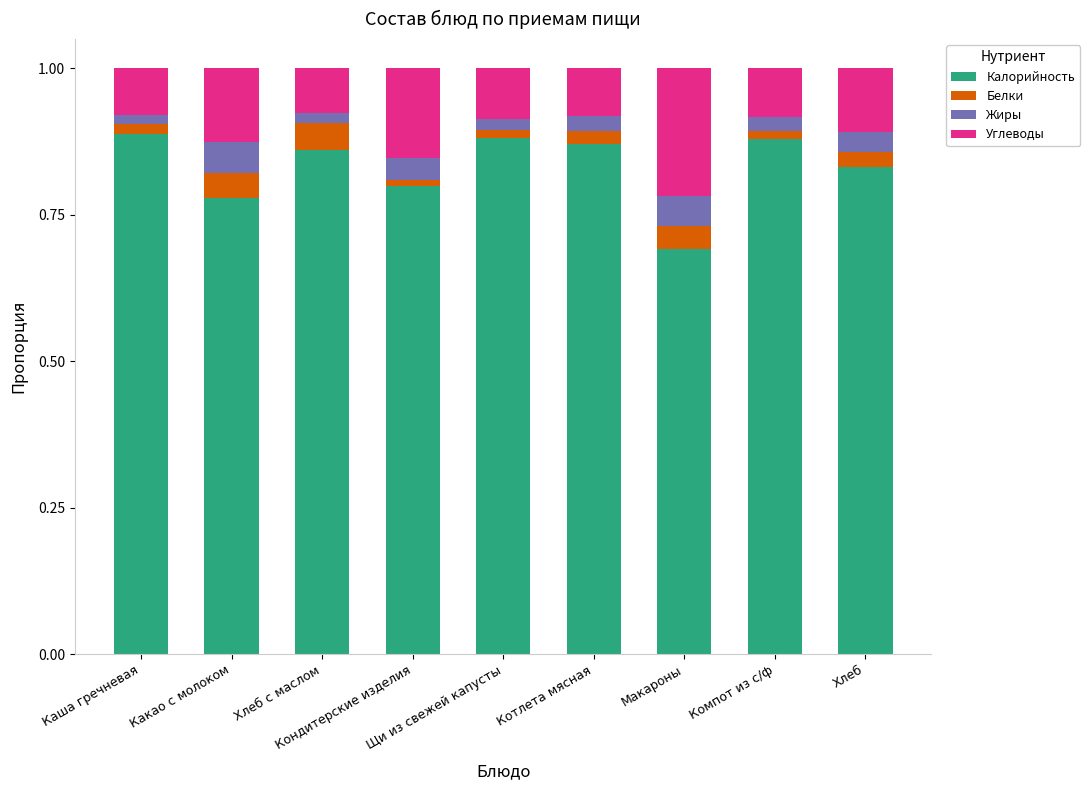

What is the lowest value of the Калорийность series?

0.7